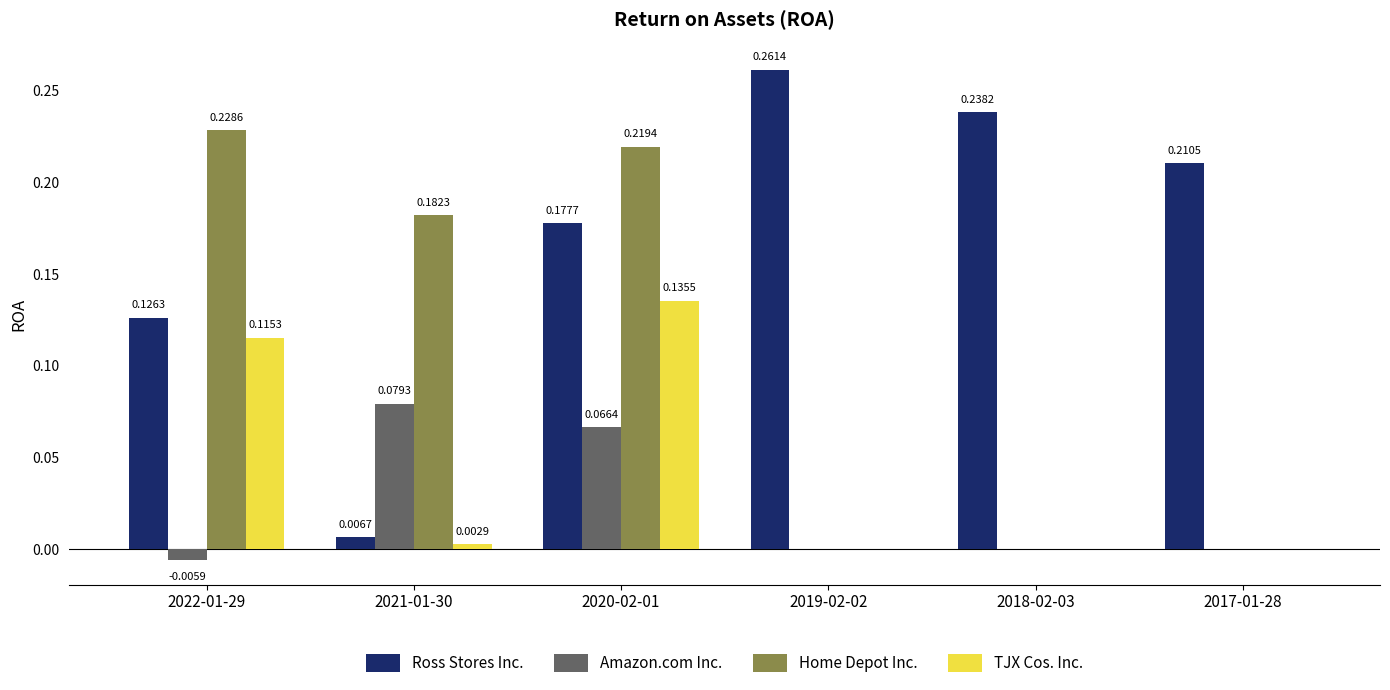

Between 2019-02-02 and 2017-01-28, which series saw the biggest shift?

Ross Stores Inc.